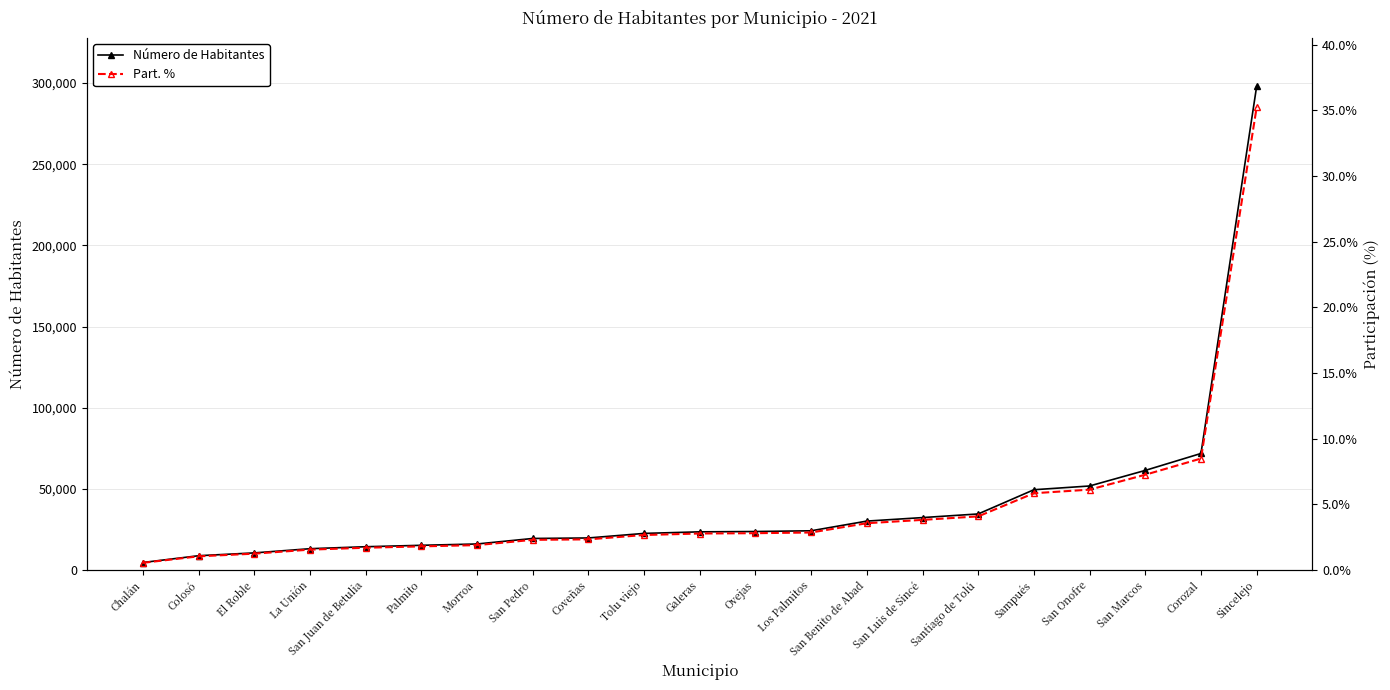

Which series changed the most between Ovejas and Sampués?

Número de Habitantes